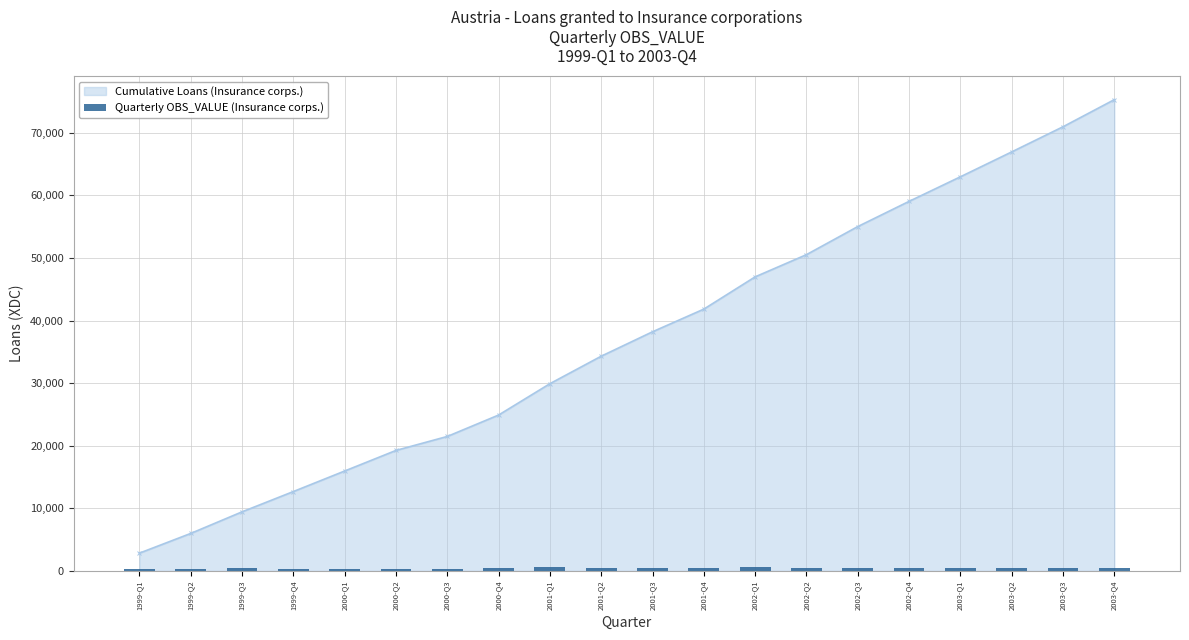

What is the sum of all values?

9033.6